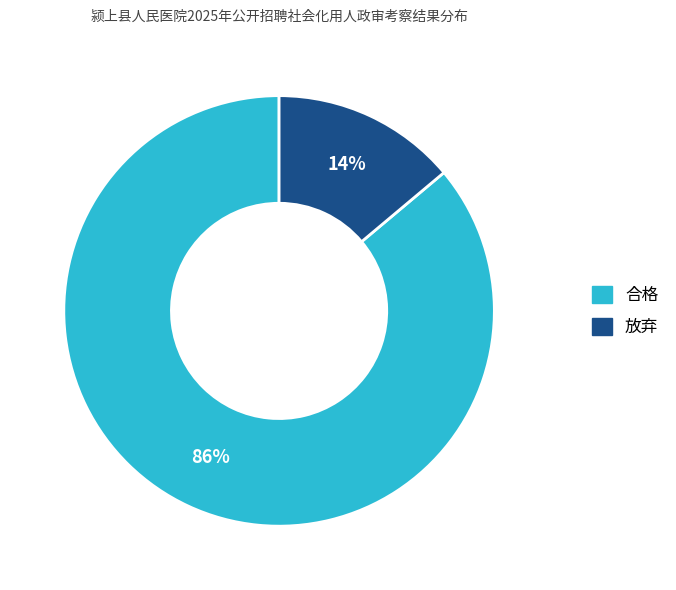

Is it true that 合格 is 99% of the pie?

False